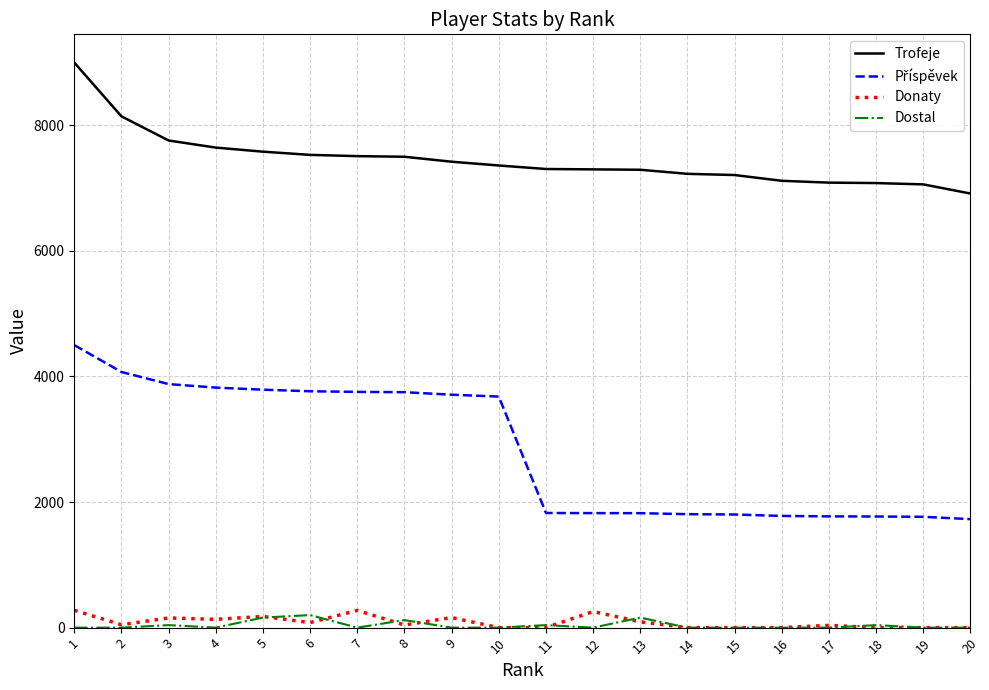

What is the highest value of the Dostal series?

200